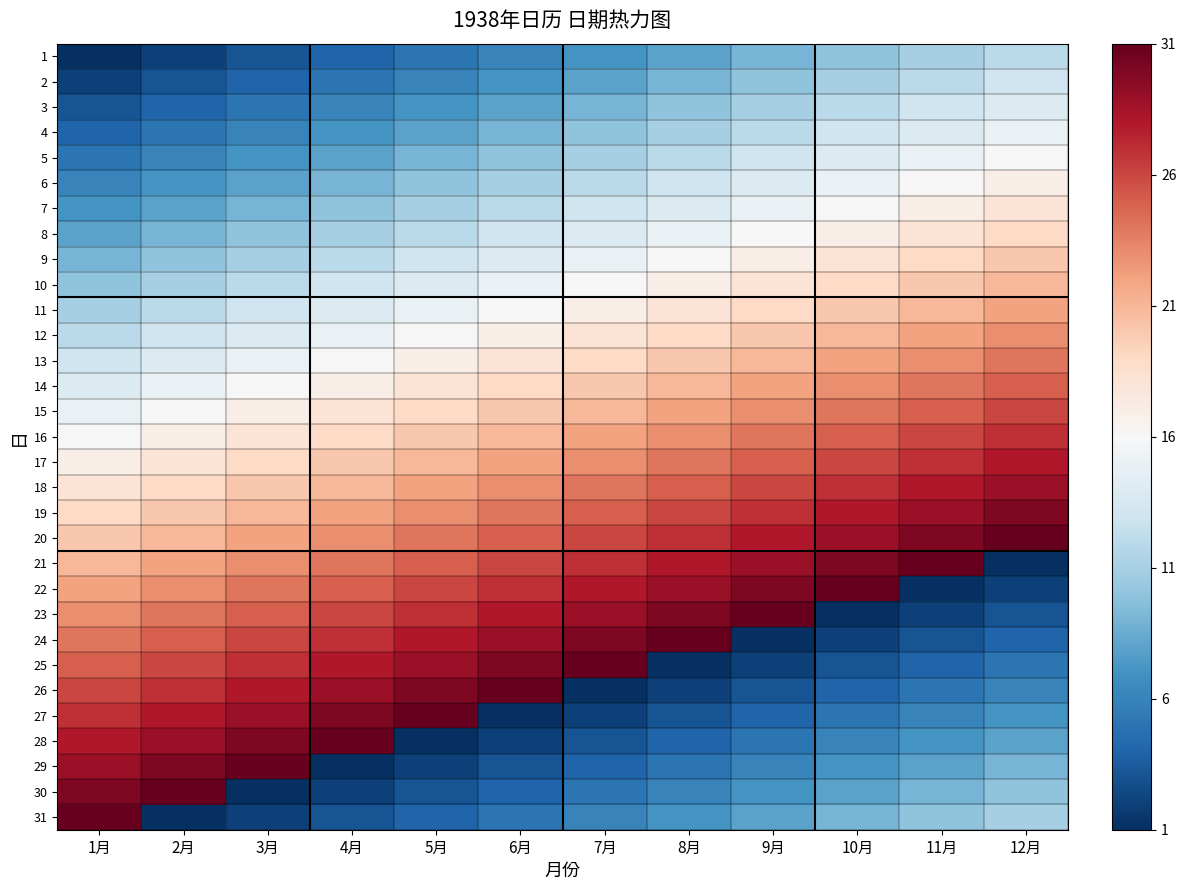

Reading left to right, transcribe all the data shown in this chart.

1: 1月=1	2月=2	3月=3	4月=4	5月=5	6月=6	7月=7	8月=8	9月=9	10月=10	11月=11	12月=12
2: 1月=2	2月=3	3月=4	4月=5	5月=6	6月=7	7月=8	8月=9	9月=10	10月=11	11月=12	12月=13
3: 1月=3	2月=4	3月=5	4月=6	5月=7	6月=8	7月=9	8月=10	9月=11	10月=12	11月=13	12月=14
4: 1月=4	2月=5	3月=6	4月=7	5月=8	6月=9	7月=10	8月=11	9月=12	10月=13	11月=14	12月=15
5: 1月=5	2月=6	3月=7	4月=8	5月=9	6月=10	7月=11	8月=12	9月=13	10月=14	11月=15	12月=16
6: 1月=6	2月=7	3月=8	4月=9	5月=10	6月=11	7月=12	8月=13	9月=14	10月=15	11月=16	12月=17
7: 1月=7	2月=8	3月=9	4月=10	5月=11	6月=12	7月=13	8月=14	9月=15	10月=16	11月=17	12月=18
8: 1月=8	2月=9	3月=10	4月=11	5月=12	6月=13	7月=14	8月=15	9月=16	10月=17	11月=18	12月=19
9: 1月=9	2月=10	3月=11	4月=12	5月=13	6月=14	7月=15	8月=16	9月=17	10月=18	11月=19	12月=20
10: 1月=10	2月=11	3月=12	4月=13	5月=14	6月=15	7月=16	8月=17	9月=18	10月=19	11月=20	12月=21
11: 1月=11	2月=12	3月=13	4月=14	5月=15	6月=16	7月=17	8月=18	9月=19	10月=20	11月=21	12月=22
12: 1月=12	2月=13	3月=14	4月=15	5月=16	6月=17	7月=18	8月=19	9月=20	10月=21	11月=22	12月=23
13: 1月=13	2月=14	3月=15	4月=16	5月=17	6月=18	7月=19	8月=20	9月=21	10月=22	11月=23	12月=24
14: 1月=14	2月=15	3月=16	4月=17	5月=18	6月=19	7月=20	8月=21	9月=22	10月=23	11月=24	12月=25
15: 1月=15	2月=16	3月=17	4月=18	5月=19	6月=20	7月=21	8月=22	9月=23	10月=24	11月=25	12月=26
16: 1月=16	2月=17	3月=18	4月=19	5月=20	6月=21	7月=22	8月=23	9月=24	10月=25	11月=26	12月=27
17: 1月=17	2月=18	3月=19	4月=20	5月=21	6月=22	7月=23	8月=24	9月=25	10月=26	11月=27	12月=28
18: 1月=18	2月=19	3月=20	4月=21	5月=22	6月=23	7月=24	8月=25	9月=26	10月=27	11月=28	12月=29
19: 1月=19	2月=20	3月=21	4月=22	5月=23	6月=24	7月=25	8月=26	9月=27	10月=28	11月=29	12月=30
20: 1月=20	2月=21	3月=22	4月=23	5月=24	6月=25	7月=26	8月=27	9月=28	10月=29	11月=30	12月=31
21: 1月=21	2月=22	3月=23	4月=24	5月=25	6月=26	7月=27	8月=28	9月=29	10月=30	11月=31	12月=1
22: 1月=22	2月=23	3月=24	4月=25	5月=26	6月=27	7月=28	8月=29	9月=30	10月=31	11月=1	12月=2
23: 1月=23	2月=24	3月=25	4月=26	5月=27	6月=28	7月=29	8月=30	9月=31	10月=1	11月=2	12月=3
24: 1月=24	2月=25	3月=26	4月=27	5月=28	6月=29	7月=30	8月=31	9月=1	10月=2	11月=3	12月=4
25: 1月=25	2月=26	3月=27	4月=28	5月=29	6月=30	7月=31	8月=1	9月=2	10月=3	11月=4	12月=5
26: 1月=26	2月=27	3月=28	4月=29	5月=30	6月=31	7月=1	8月=2	9月=3	10月=4	11月=5	12月=6
27: 1月=27	2月=28	3月=29	4月=30	5月=31	6月=1	7月=2	8月=3	9月=4	10月=5	11月=6	12月=7
28: 1月=28	2月=29	3月=30	4月=31	5月=1	6月=2	7月=3	8月=4	9月=5	10月=6	11月=7	12月=8
29: 1月=29	2月=30	3月=31	4月=1	5月=2	6月=3	7月=4	8月=5	9月=6	10月=7	11月=8	12月=9
30: 1月=30	2月=31	3月=1	4月=2	5月=3	6月=4	7月=5	8月=6	9月=7	10月=8	11月=9	12月=10
31: 1月=31	2月=1	3月=2	4月=3	5月=4	6月=5	7月=6	8月=7	9月=8	10月=9	11月=10	12月=11